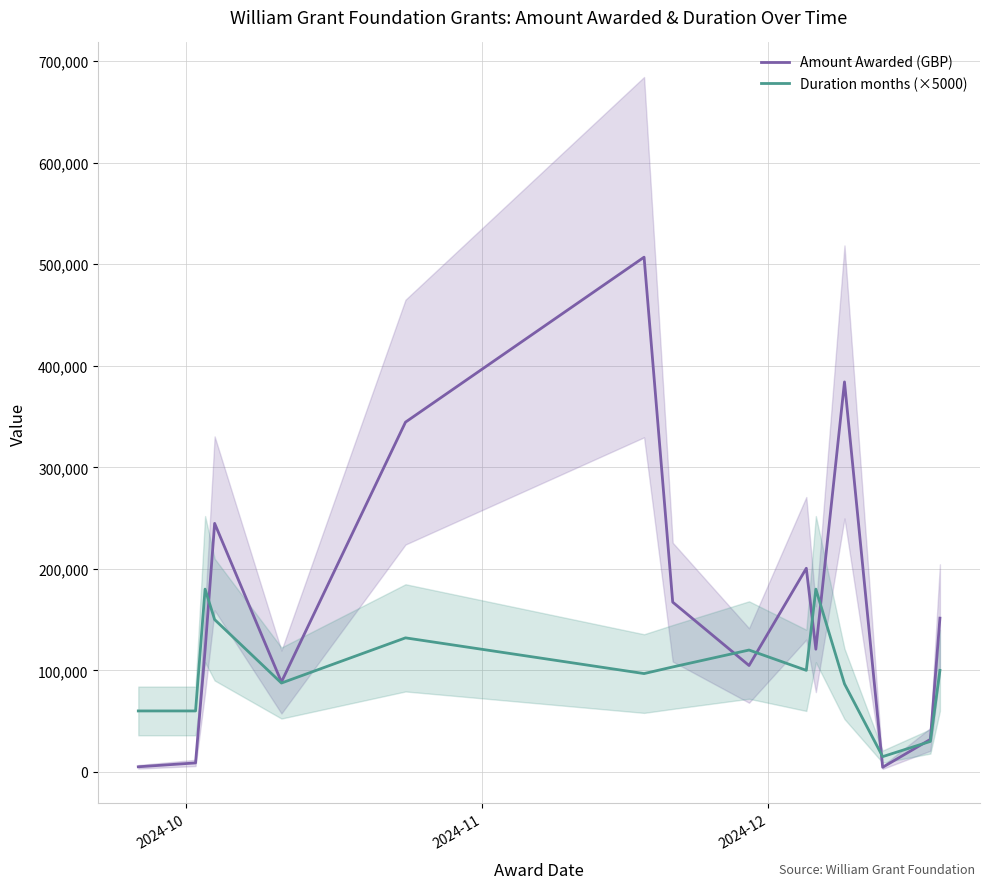

How many lines are shown in the chart?

2